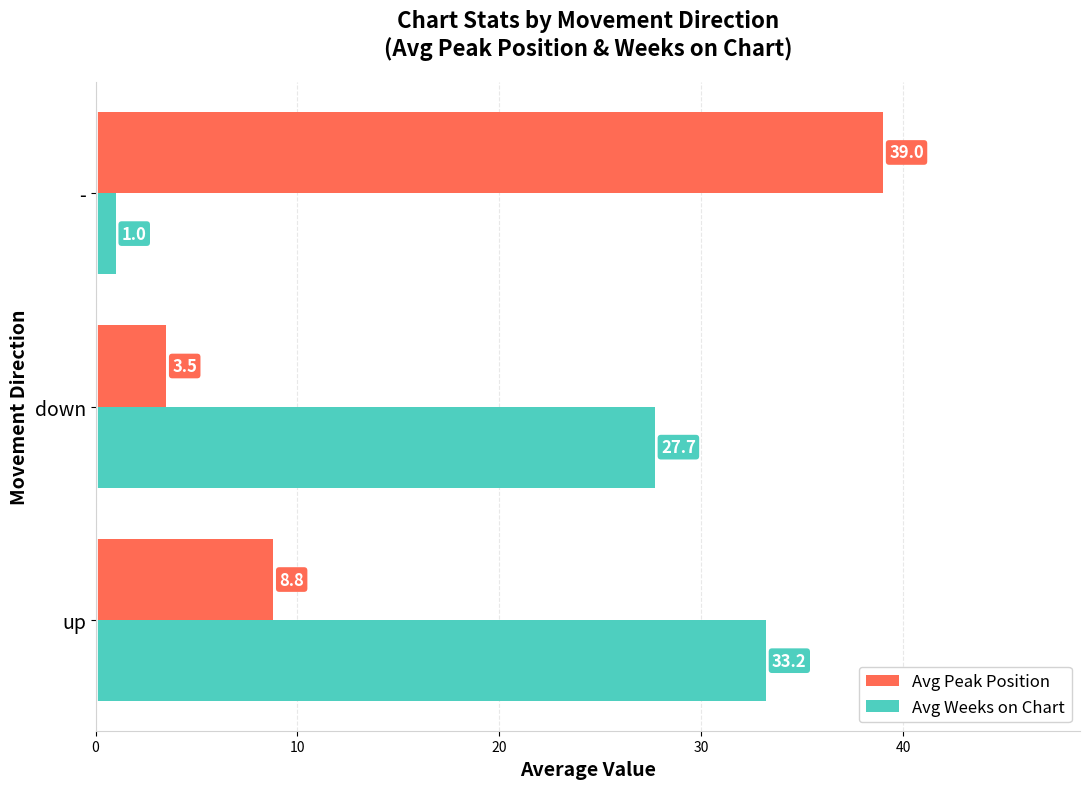

At how many categories does at least one series exceed 26?

3